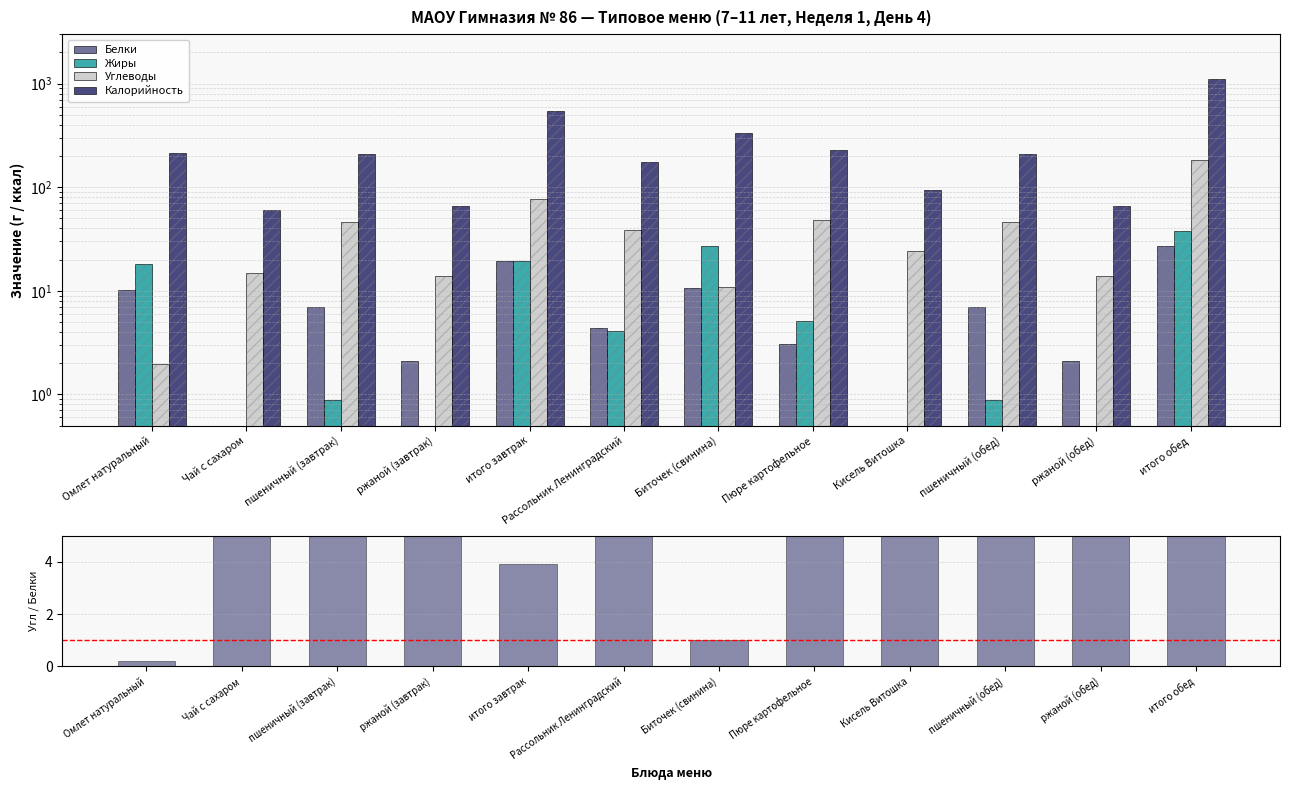

How many distinct data groups are displayed?

5